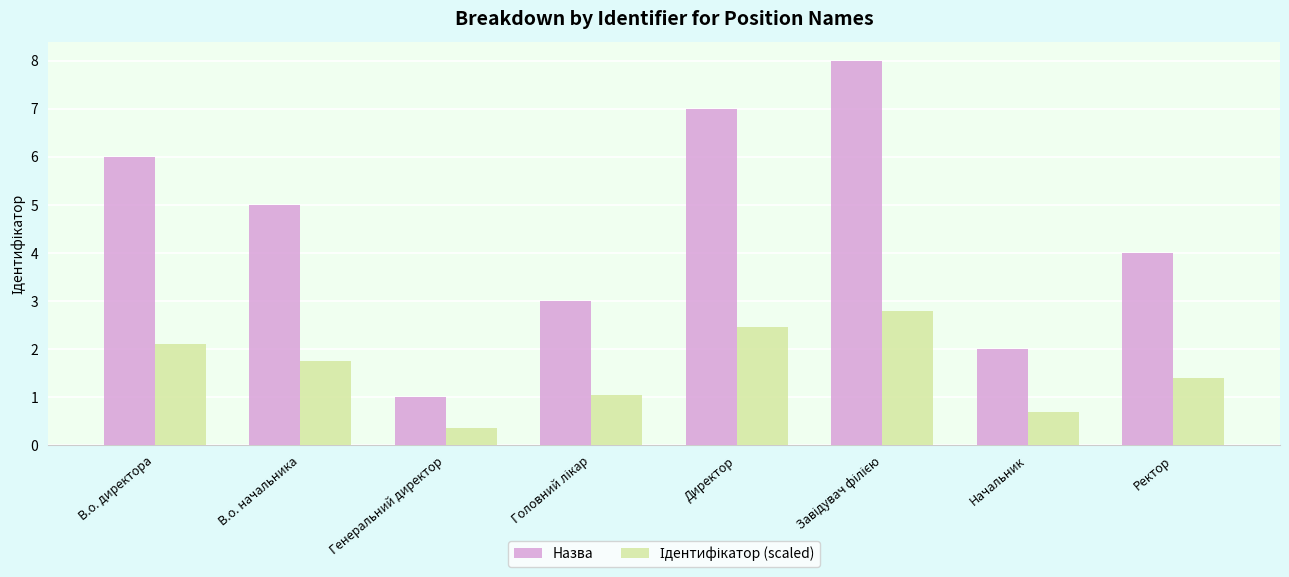

Which category has the lowest value across all series?

Генеральний директор